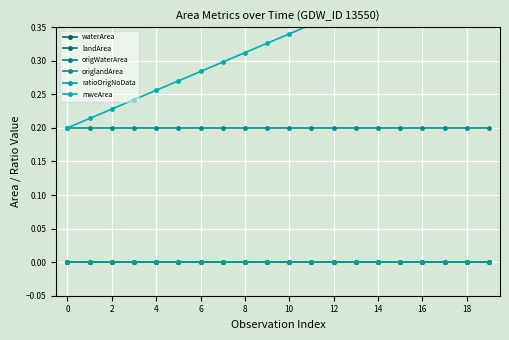

Which category has the highest value across all series?

19